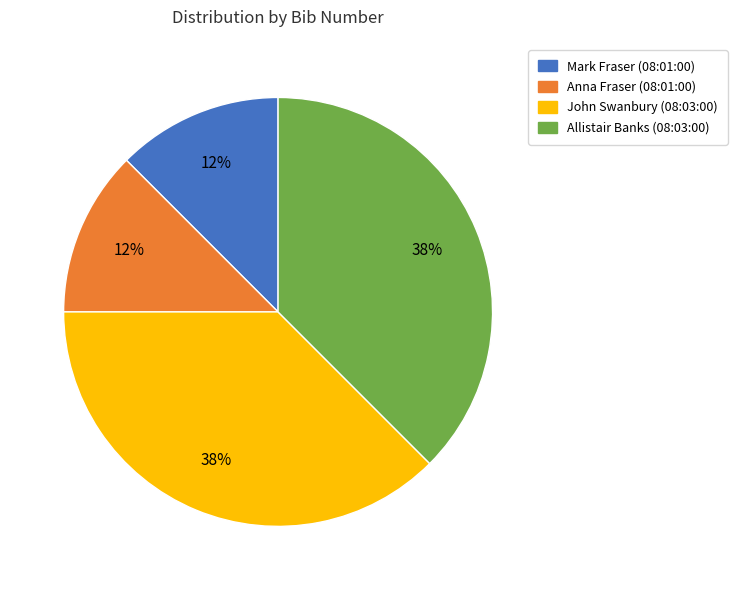

To the nearest percent, what is the average slice percentage?

25%